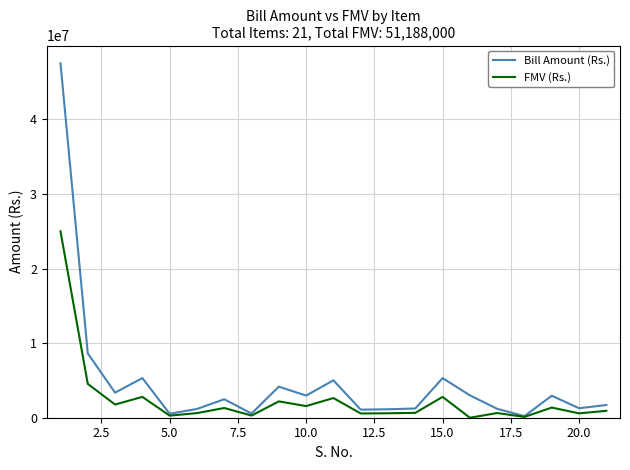

Which series has the largest total across all categories?

Bill Amount (Rs.)